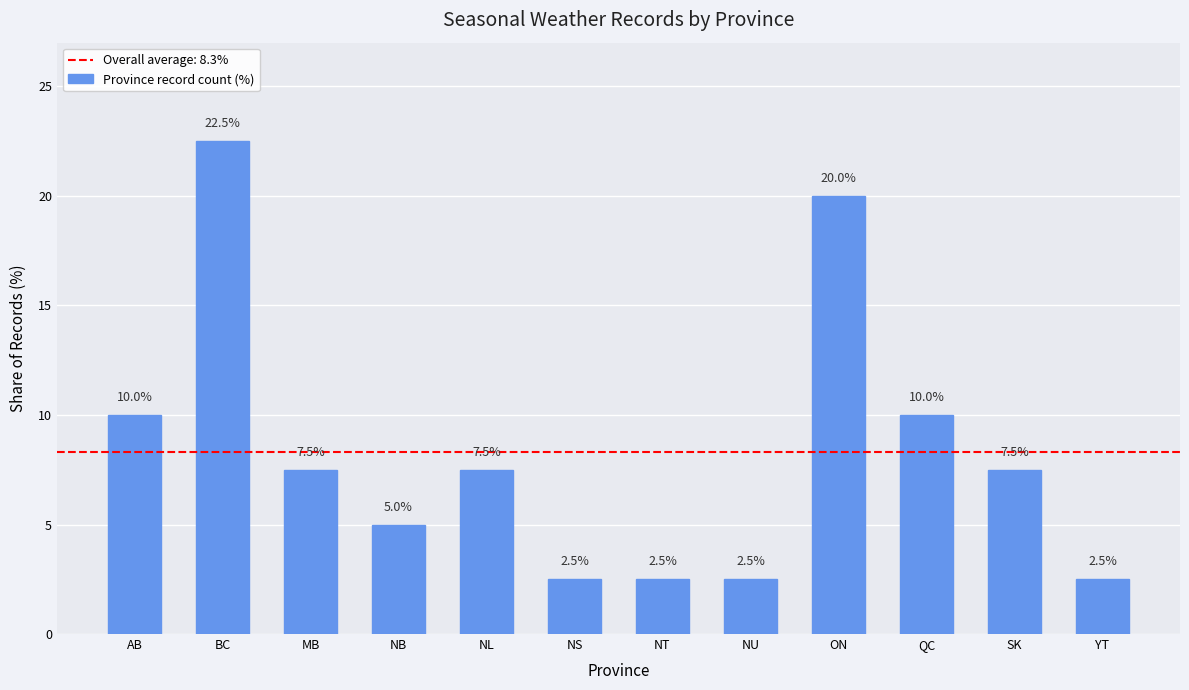

Reading left to right, transcribe all the data shown in this chart.

10.0	22.5	7.5	5.0	7.5	2.5	2.5	2.5	20.0	10.0	7.5	2.5